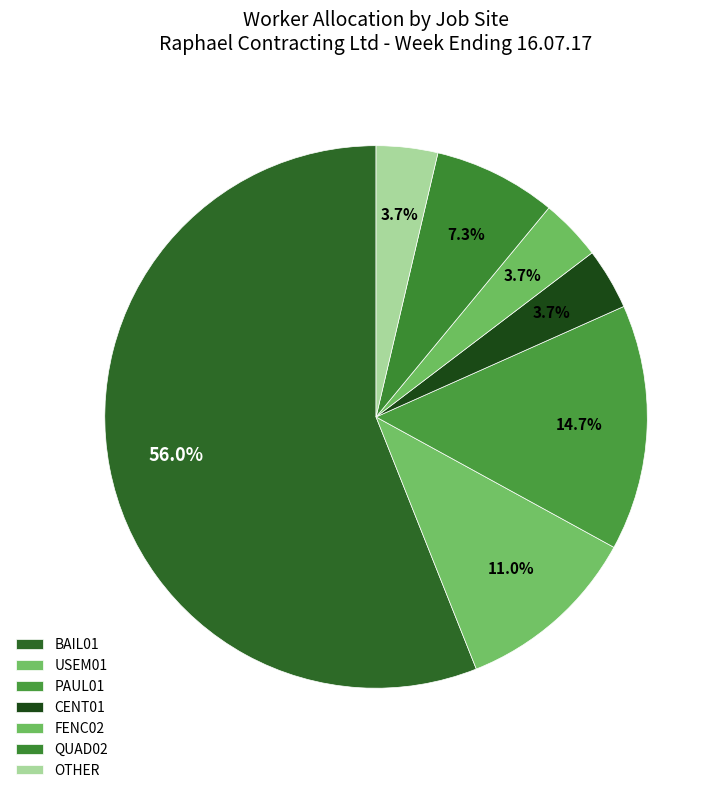

The OTHER slice represents 1% of the pie. True or false?

False